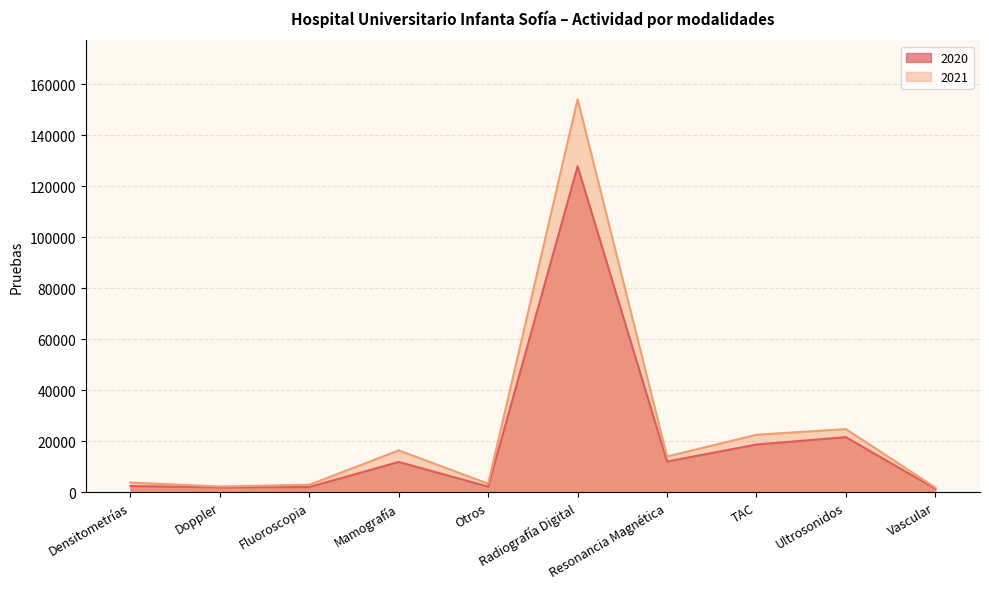

Count the number of data series in this chart.

2